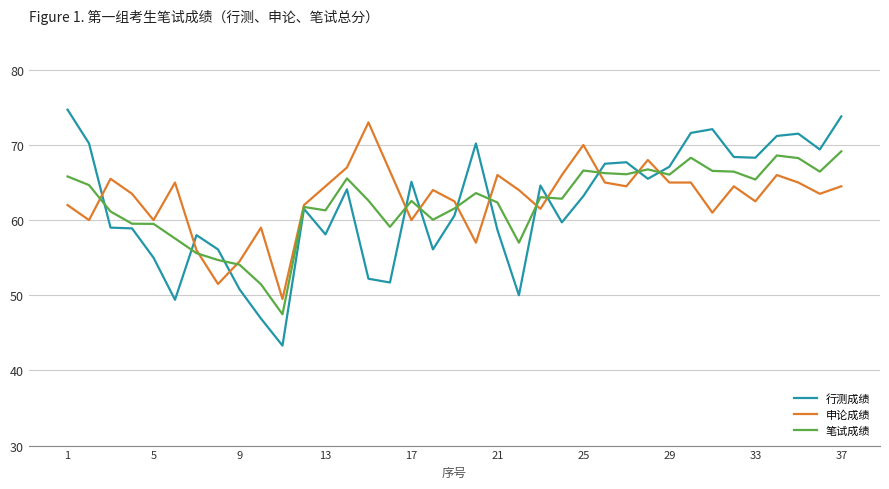

What is the highest value of the 申论成绩 series?

73.0